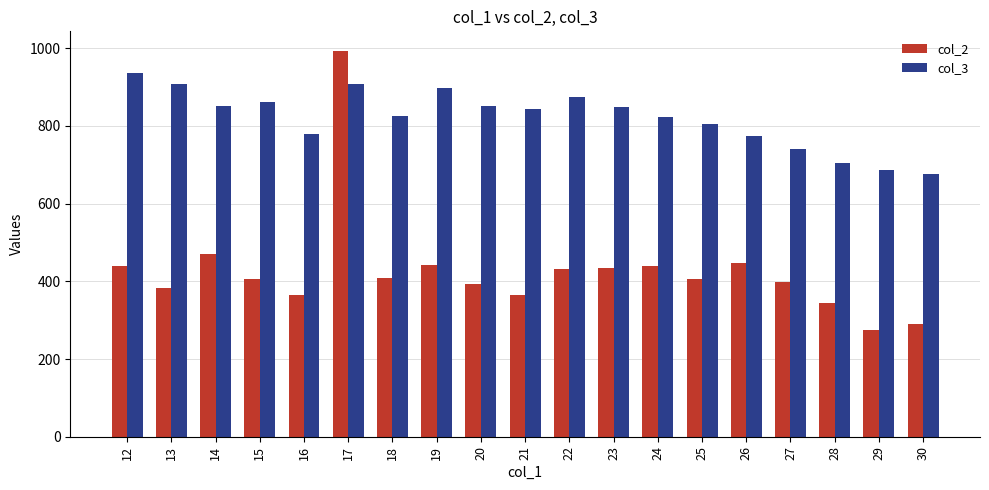

What is the difference between the second highest and minimum values in the col_2 series?

196